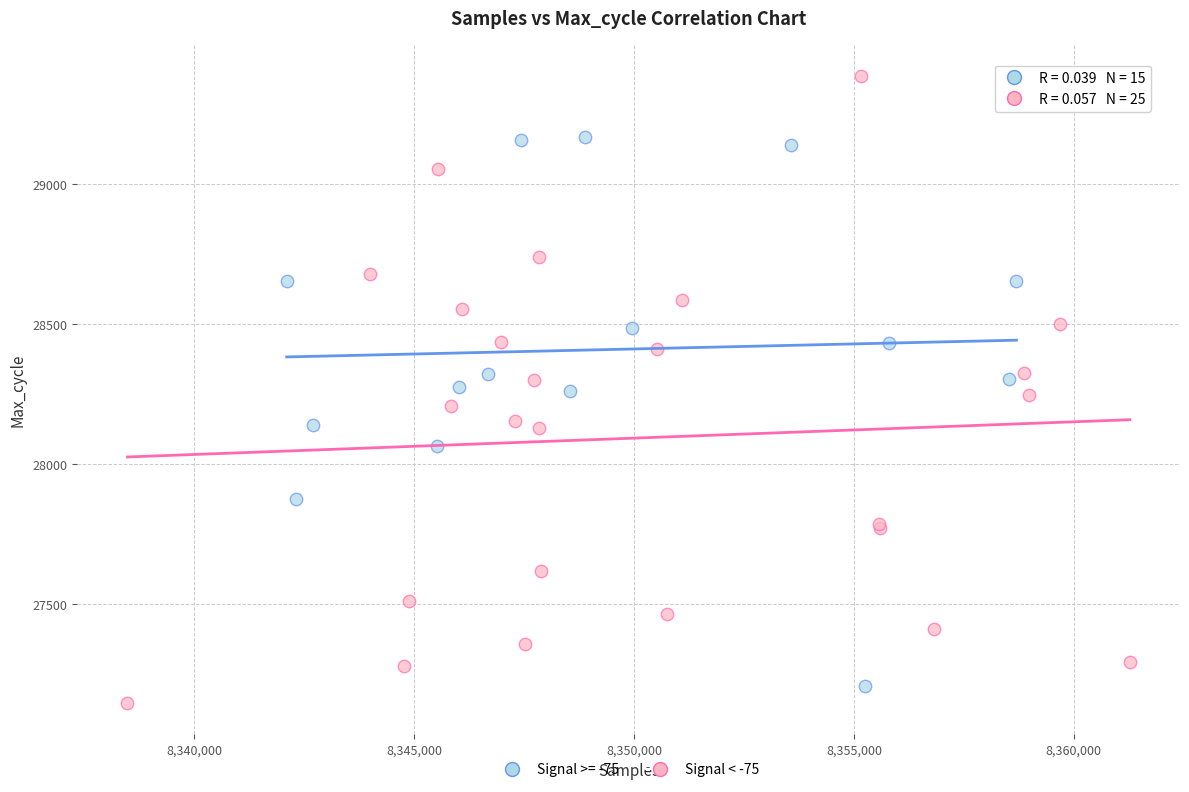

Which series reaches the maximum Y coordinate?

Signal < -75